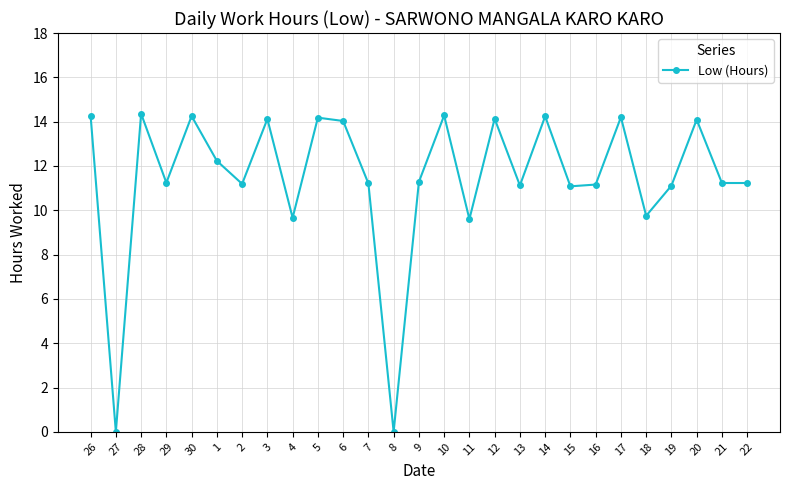

What is the label of the 24th point from the left?

19